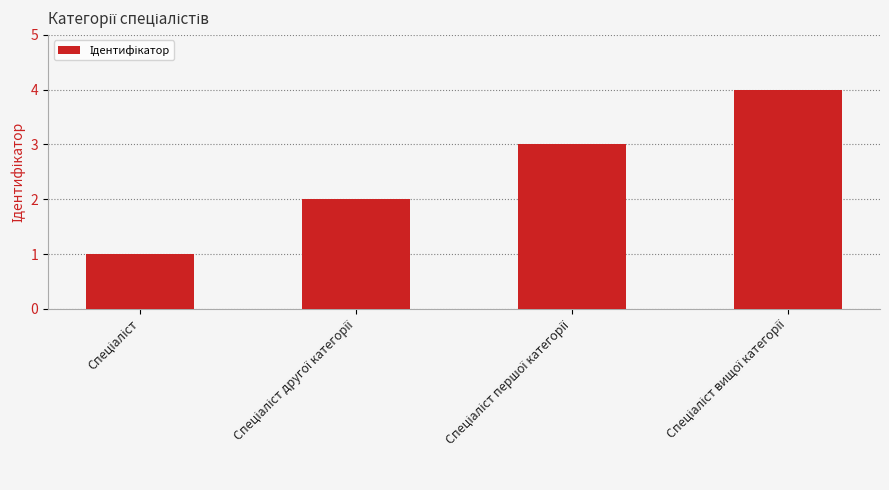

What is the greatest value displayed?

4